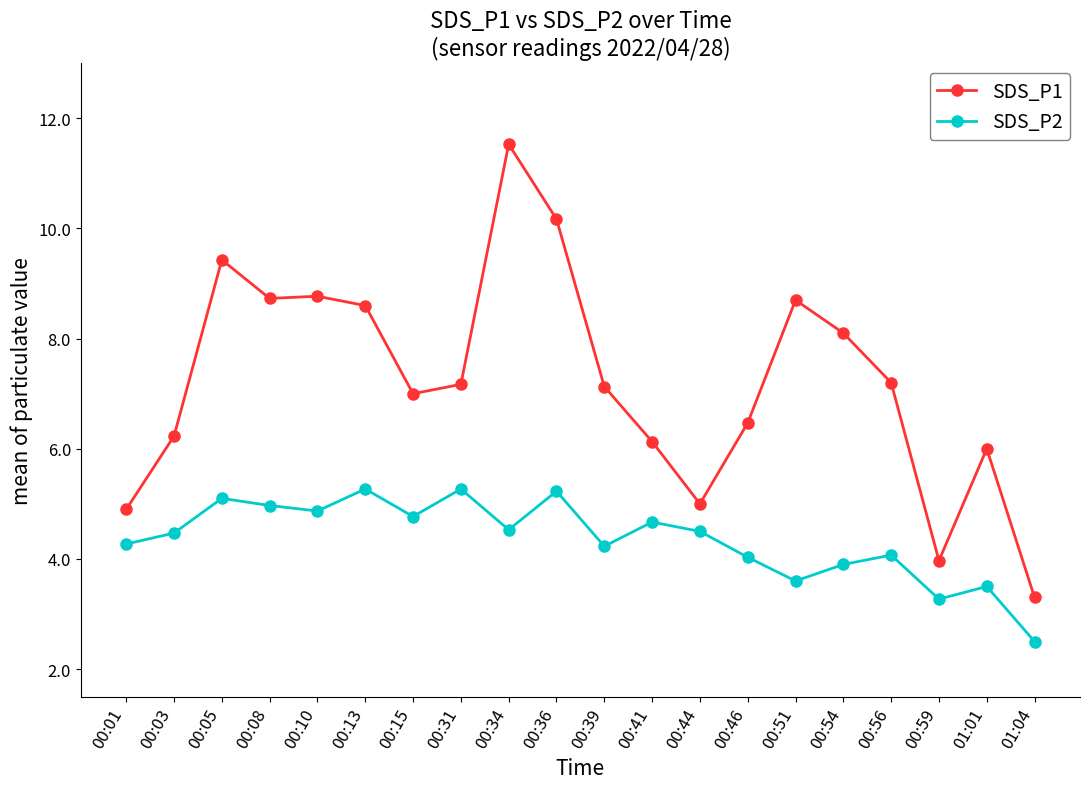

At 00:31, list the series in order from largest to smallest.

SDS_P1, SDS_P2